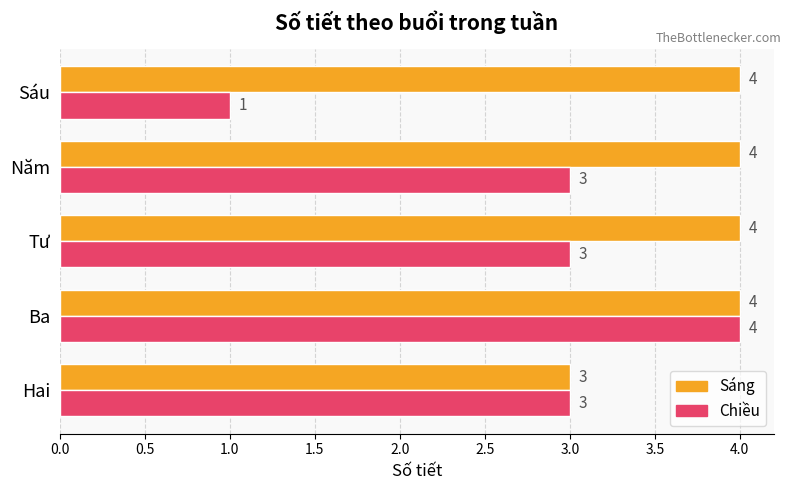

Which series changed the most between Hai and Sáu?

Chiều